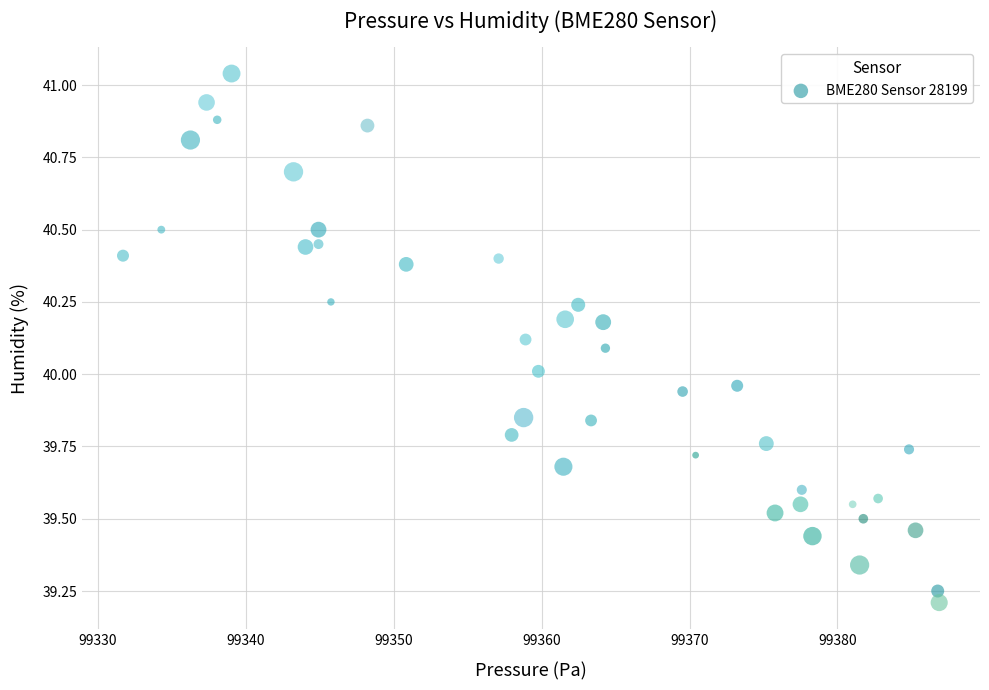

What is the range of Y values (max minus min)?

1.8